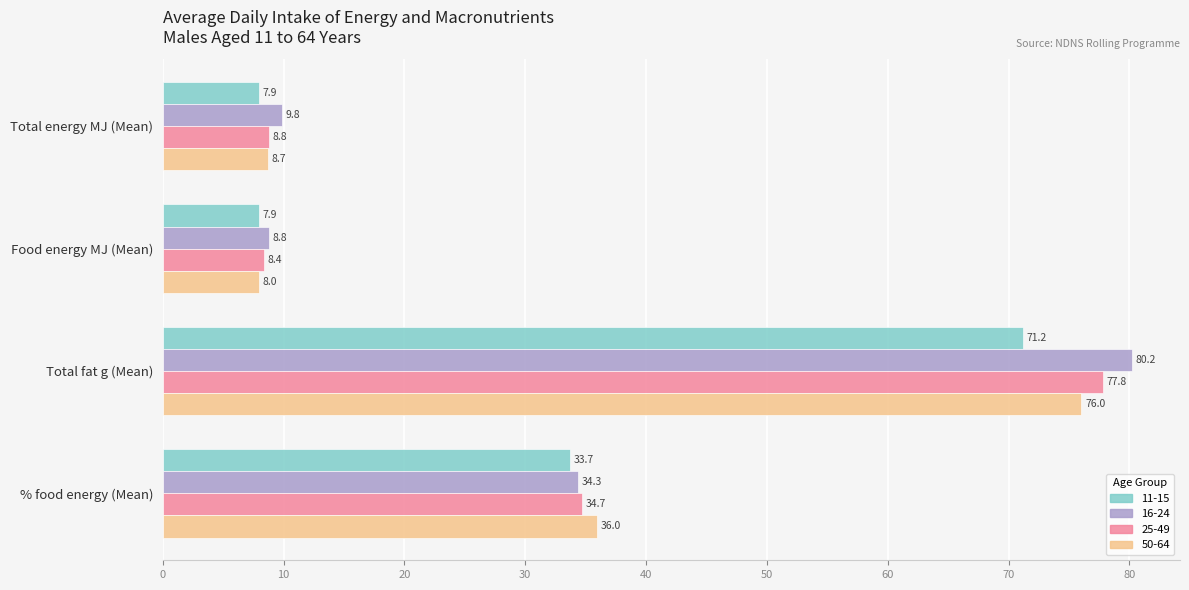

At Total energy MJ (Mean), list the series in order from smallest to largest.

11-15, 50-64, 25-49, 16-24